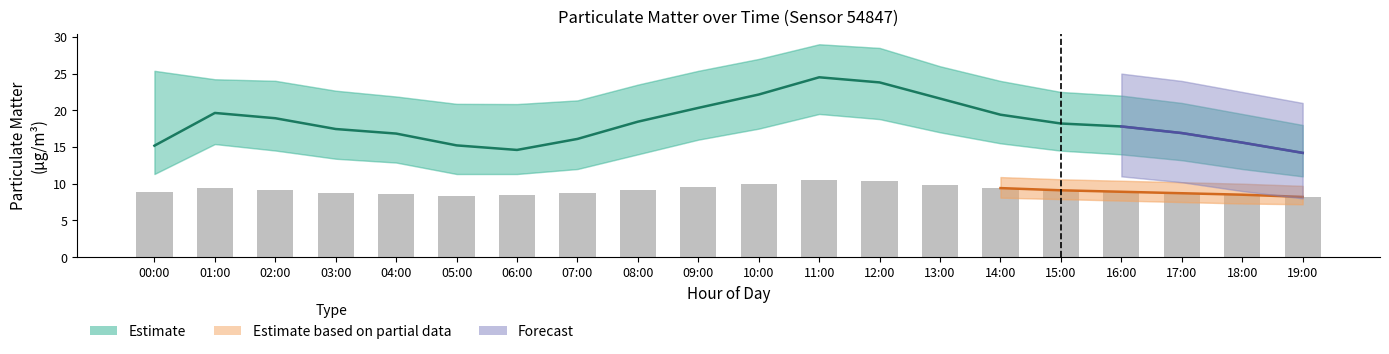

Which category has the highest value in the P2 series?

11:00